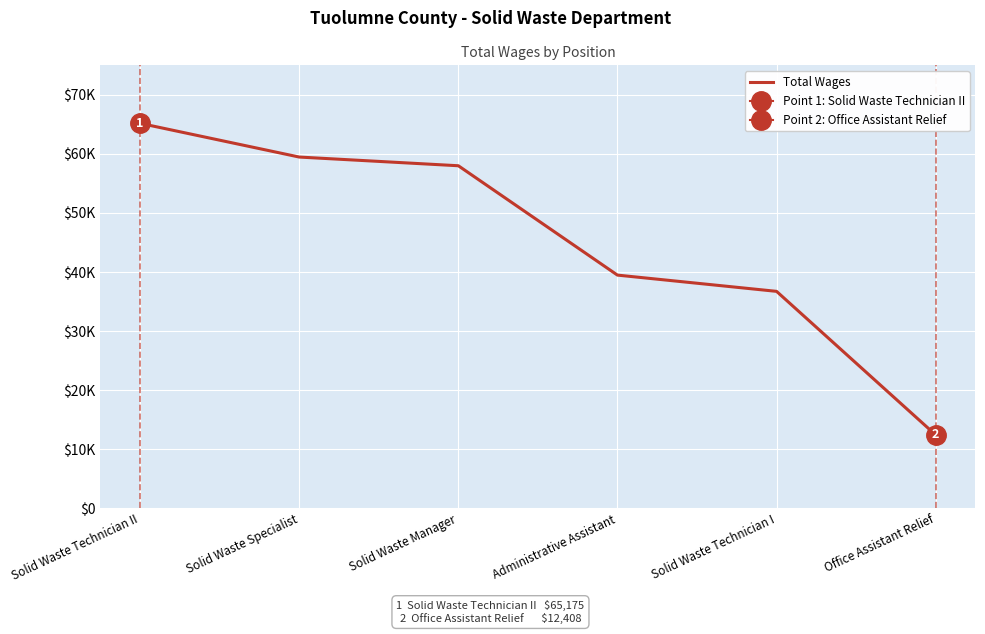

Rank the categories by value from lowest to highest.

Office Assistant Relief, Solid Waste Technician I, Administrative Assistant, Solid Waste Manager, Solid Waste Specialist, Solid Waste Technician II